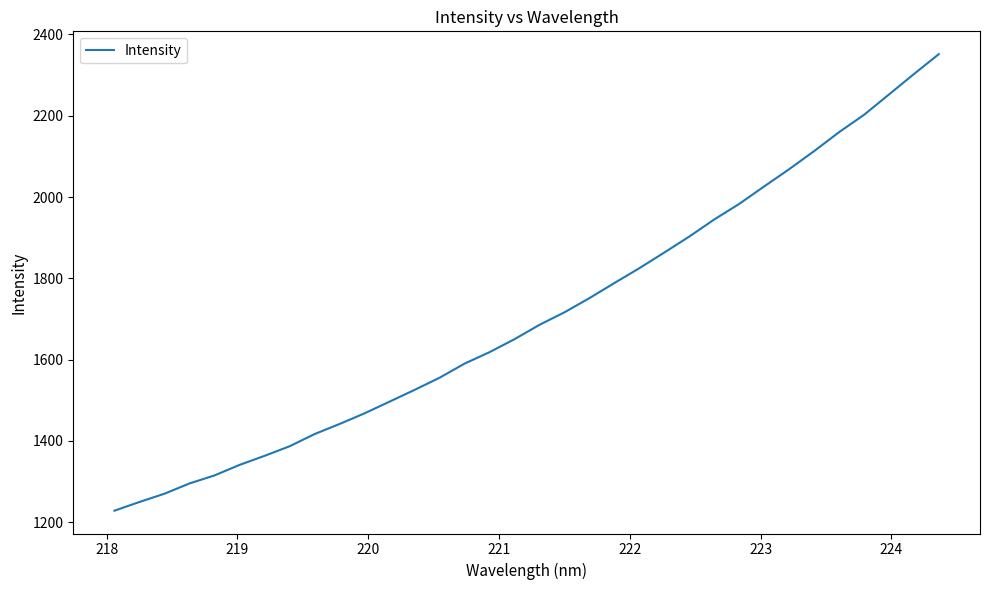

What is the minimum value shown in the chart?

1228.3